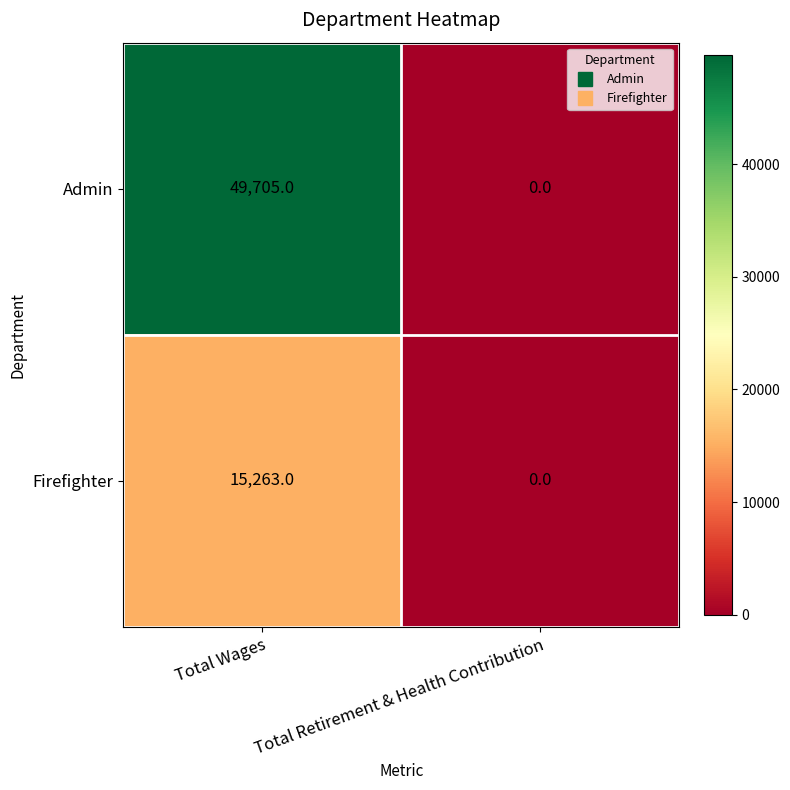

What is the difference between the Firefighter values at Total Wages and Total Retirement & Health Contribution?

15263